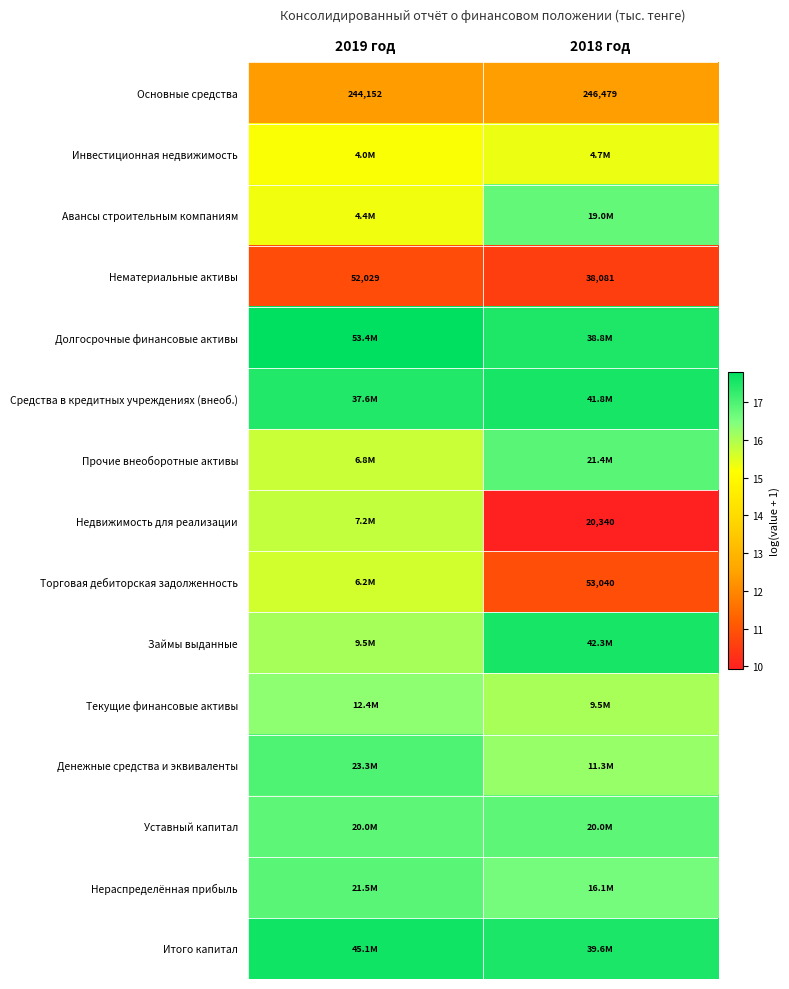

At 2018 год, list the series in order from smallest to largest.

Недвижимость для реализации, Нематериальные активы, Торговая дебиторская задолженность, Основные средства, Инвестиционная недвижимость, Текущие финансовые активы, Денежные средства и эквиваленты, Нераспределённая прибыль, Авансы строительным компаниям, Уставный капитал, Прочие внеоборотные активы, Долгосрочные финансовые активы, Итого капитал, Средства в кредитных учреждениях (внеоб.), Займы выданные